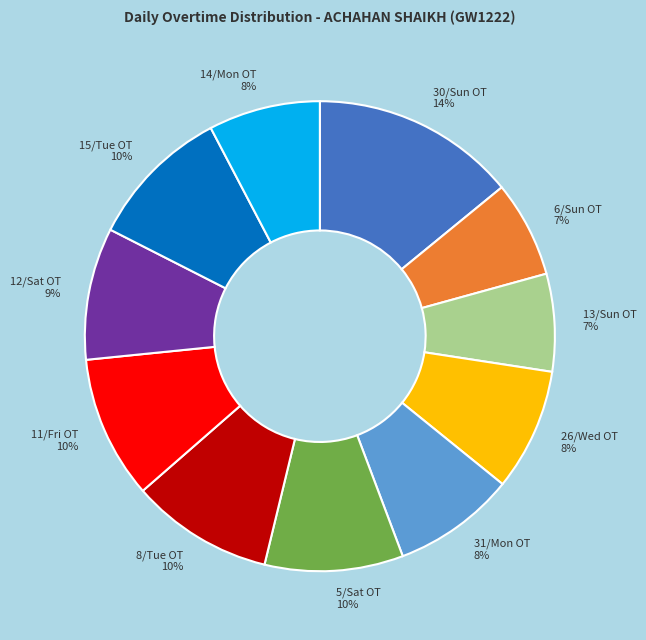

Do 26/Wed OT and 5/Sat OT together represent more than half of the pie?

No